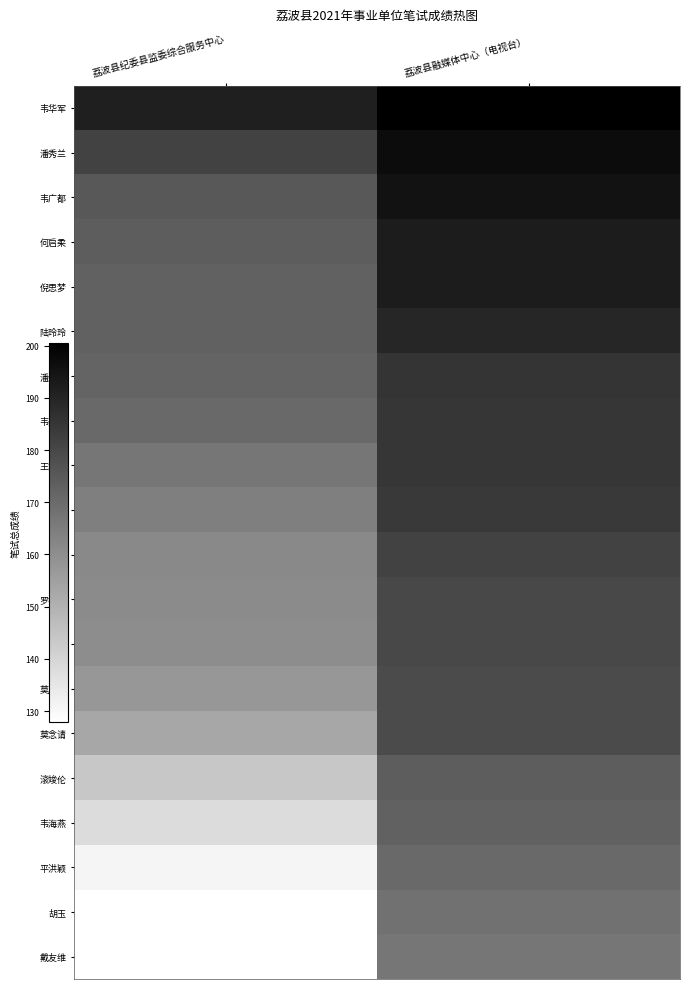

Is it true that 陆玲玲 equals 189.5 at 荔波县融媒体中心（电视台）?

True